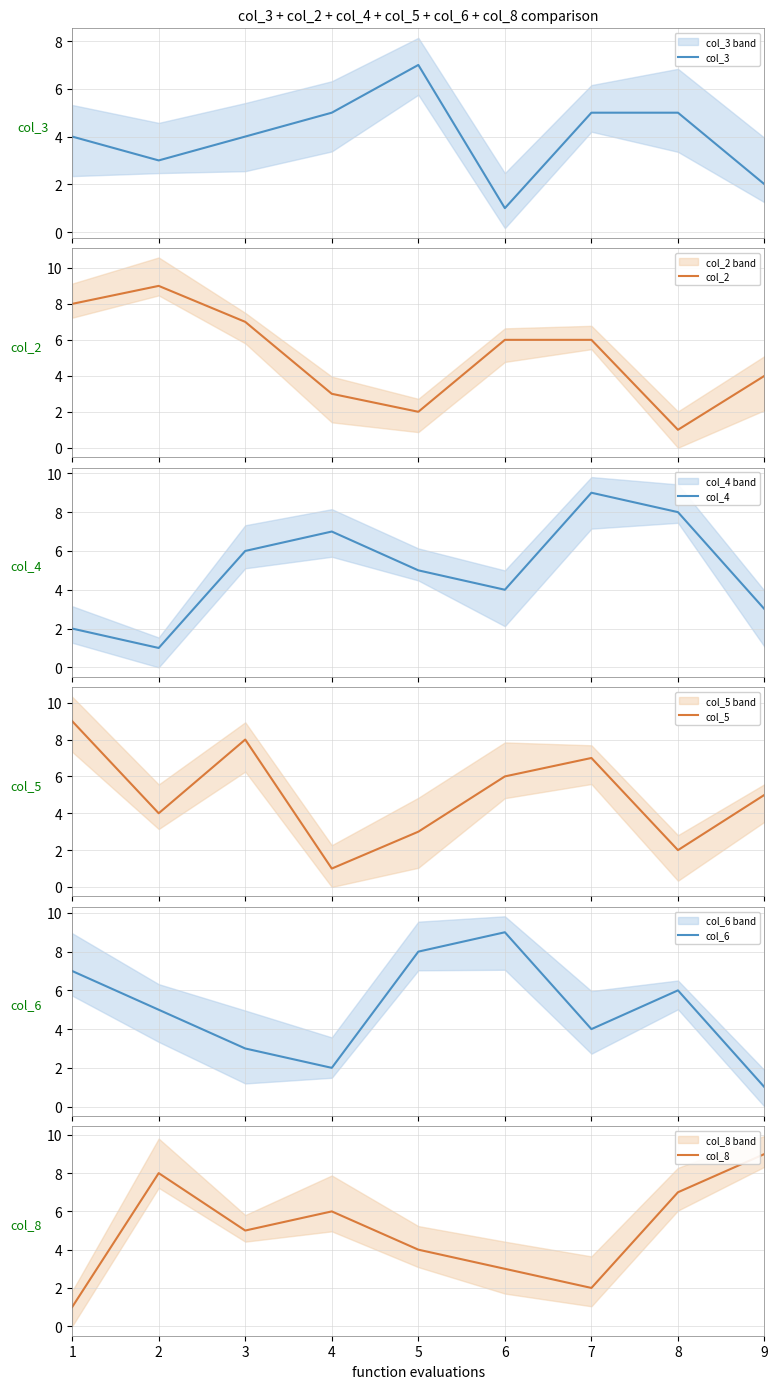

Where is the first local maximum for col_8?

2